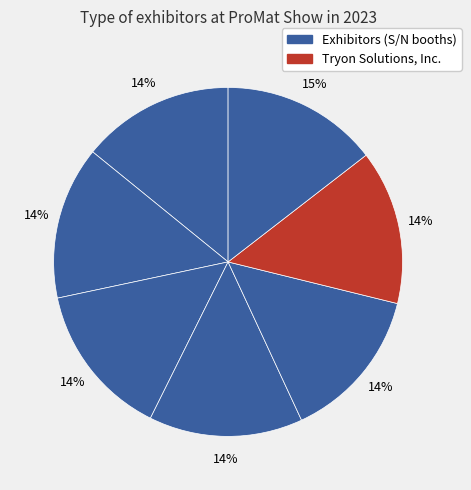

How many slices are in this pie chart?

7